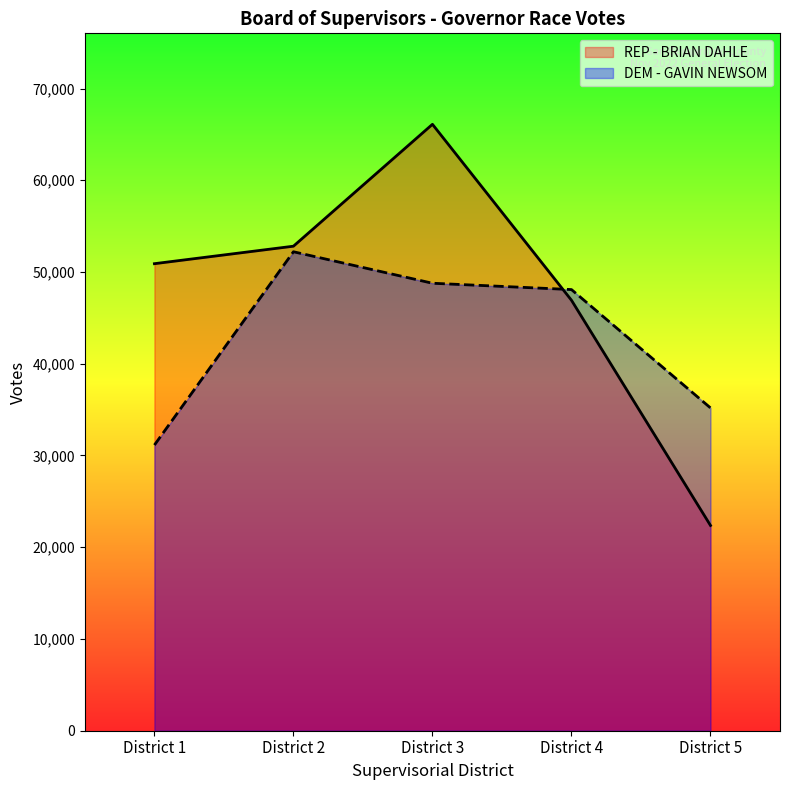

Where do DEM - GAVIN NEWSOM and REP - BRIAN DAHLE first cross each other?

District 3 and District 4